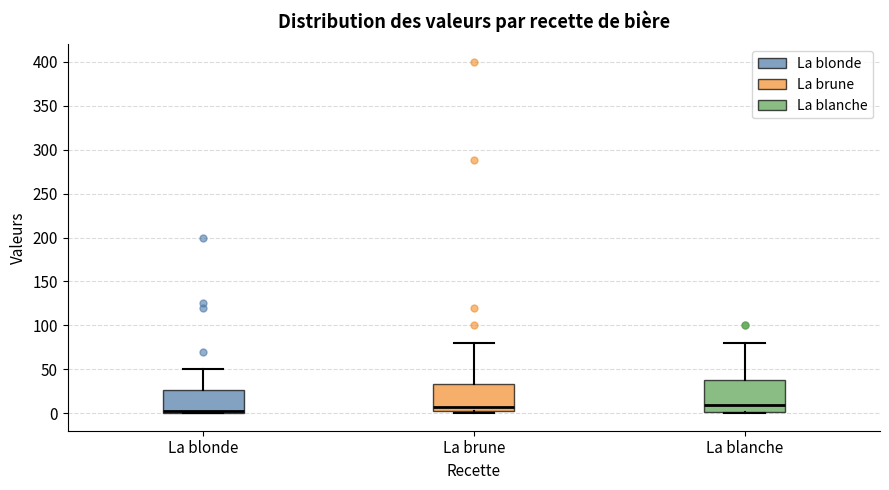

Where does the median line of the box for La blanche sit on the y-axis? The values are not printed on the chart, so give them approximately, as read against the axis.

10